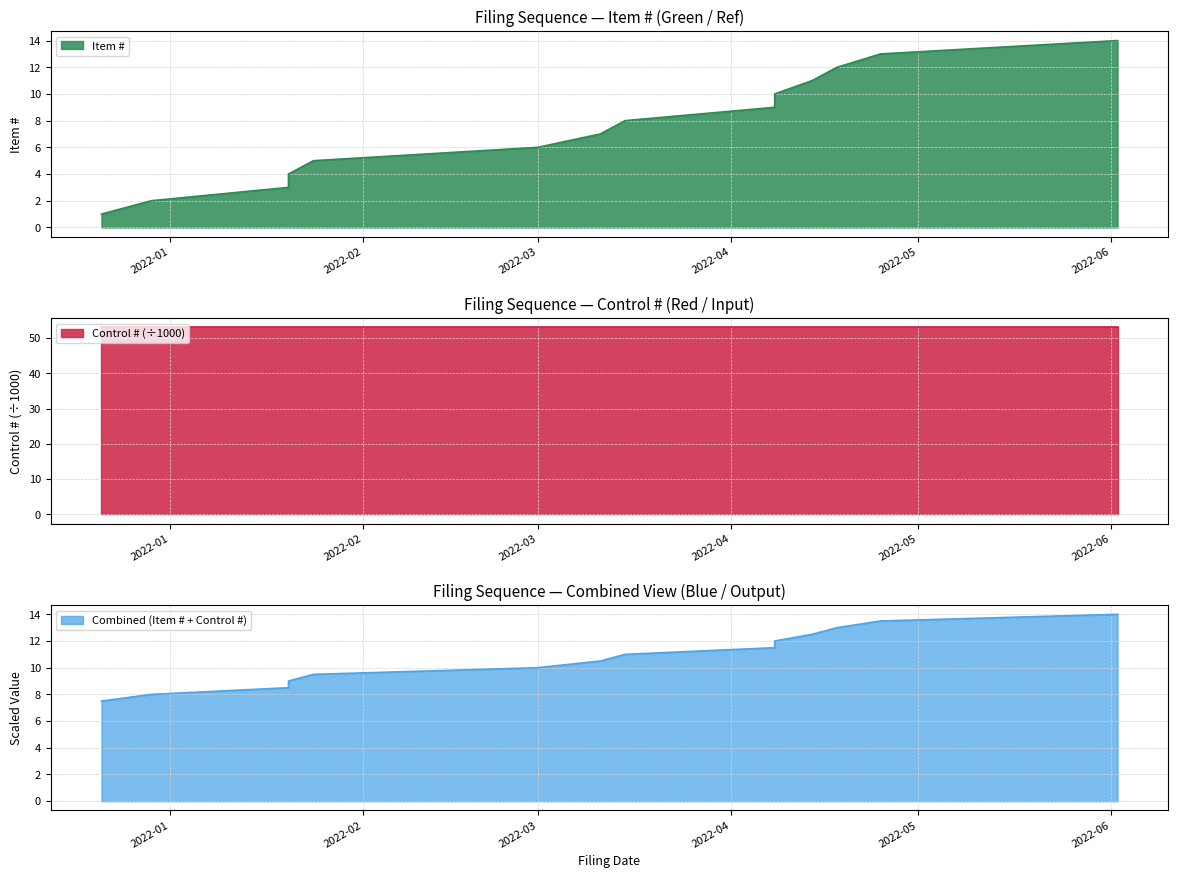

What is the ratio of the value at 2022-04-25 to the value at 2021-12-21?

13.0